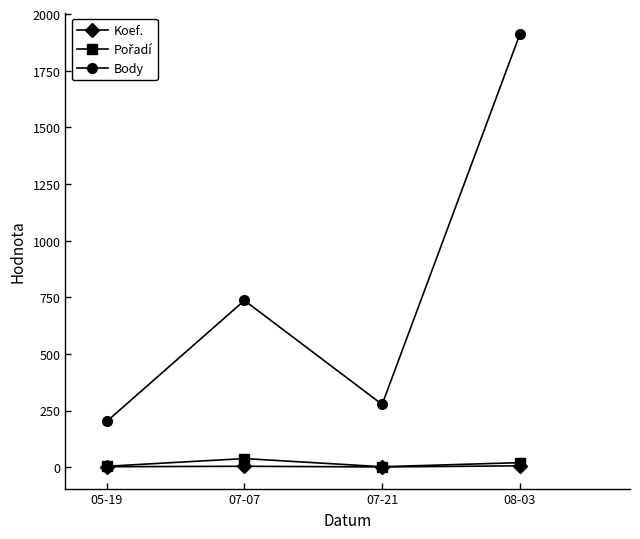

What is the label of the 4th point from the right?

05-19